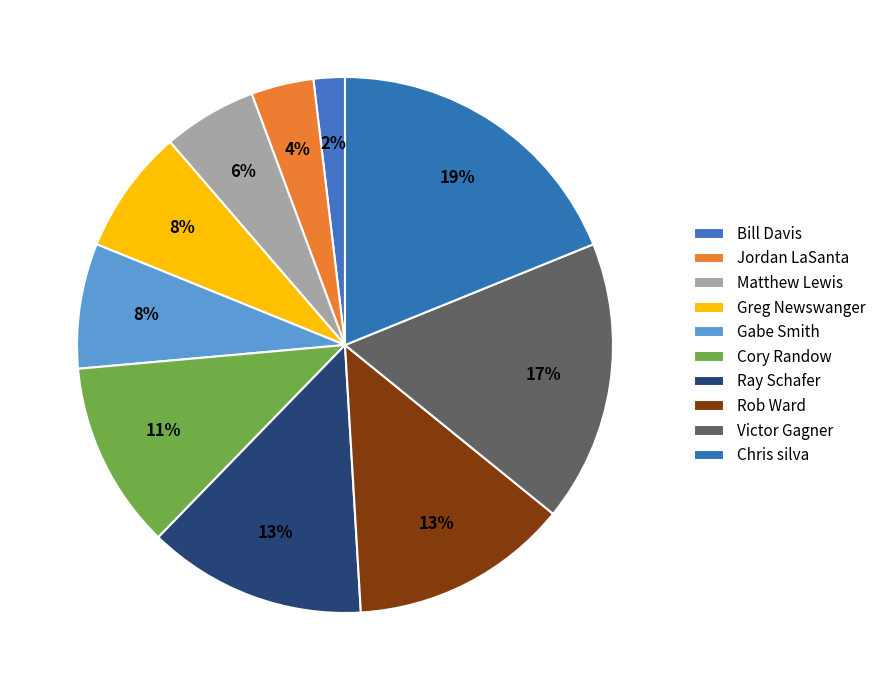

What is the largest slice in the pie chart?

Chris silva